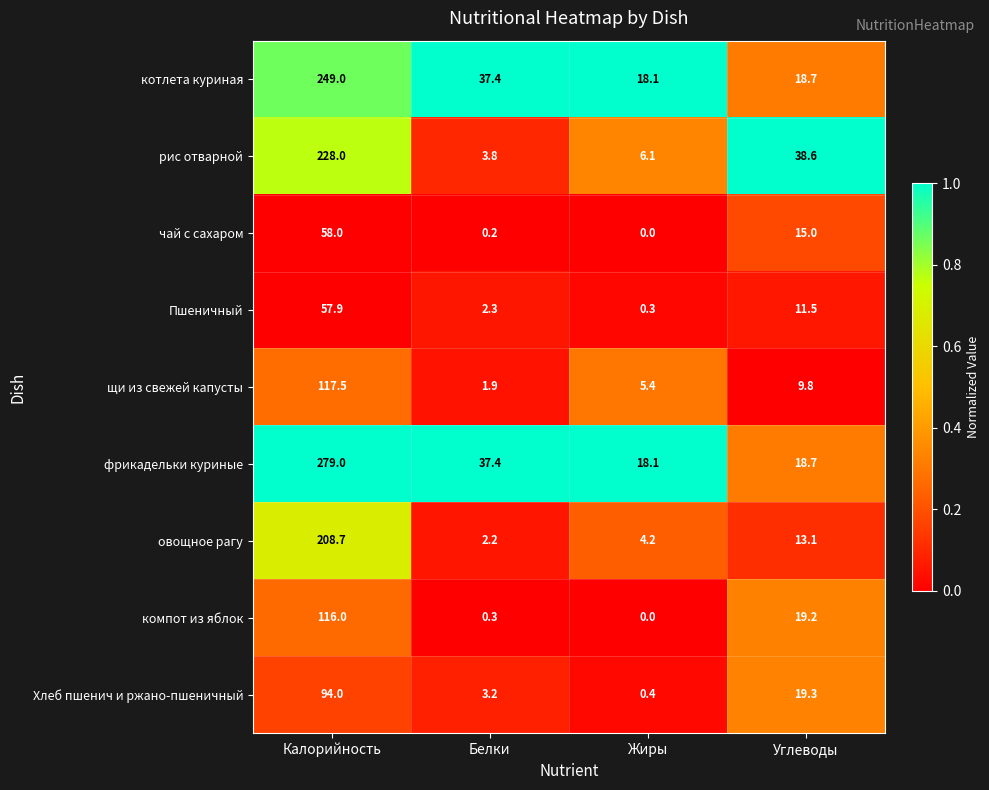

Is it true that котлета куриная equals 11.4 at Белки?

False